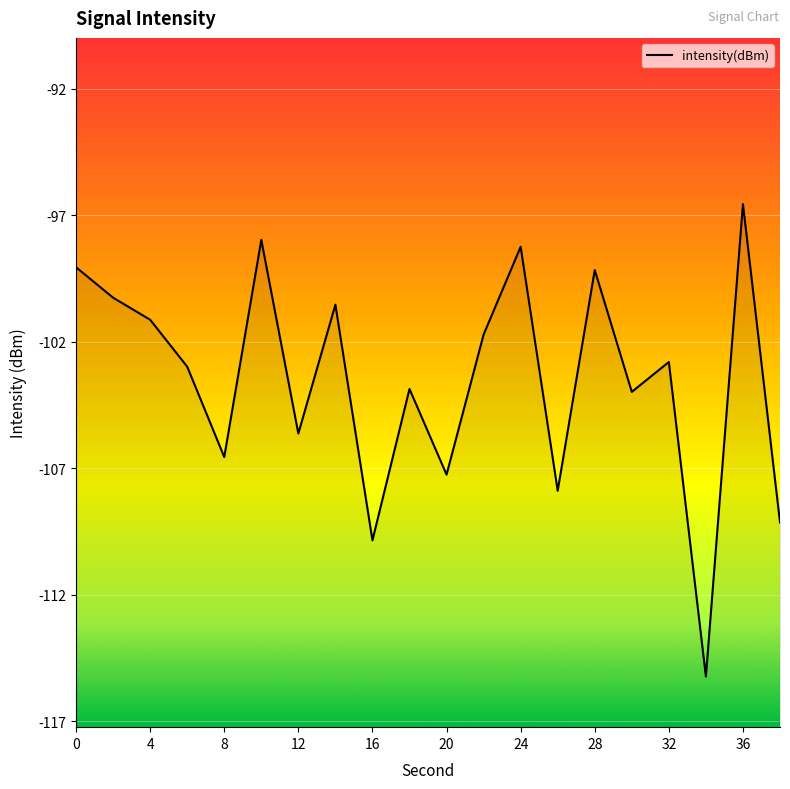

Reading left to right, list all the values displayed in this chart.

-99.1	-100.3	-101.1	-103.0	-106.6	-98.0	-105.6	-100.5	-109.8	-103.9	-107.3	-101.7	-98.3	-107.9	-99.2	-104.0	-102.8	-115.2	-96.6	-109.1